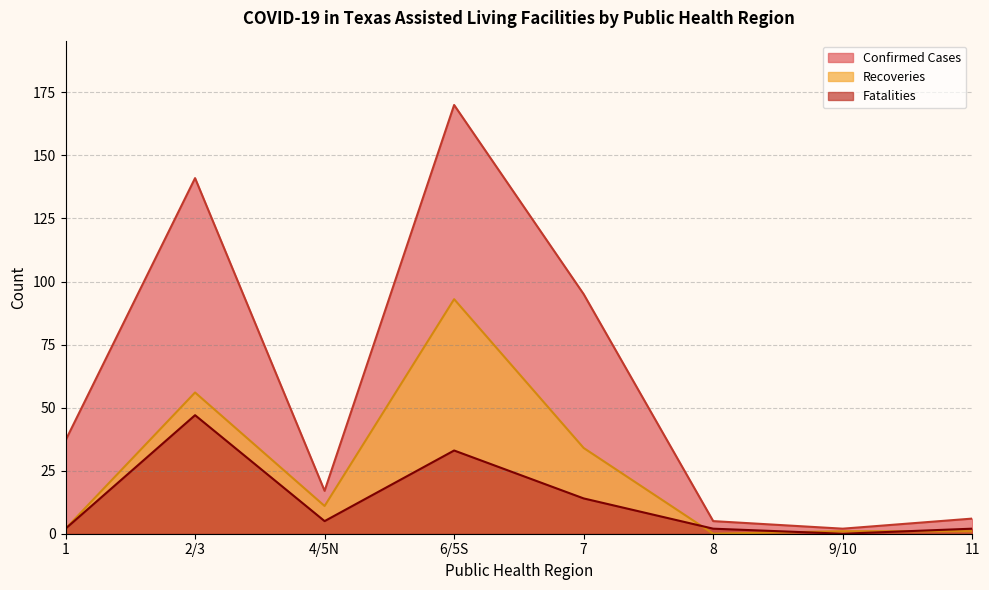

What is the total value across all series at 8?

7